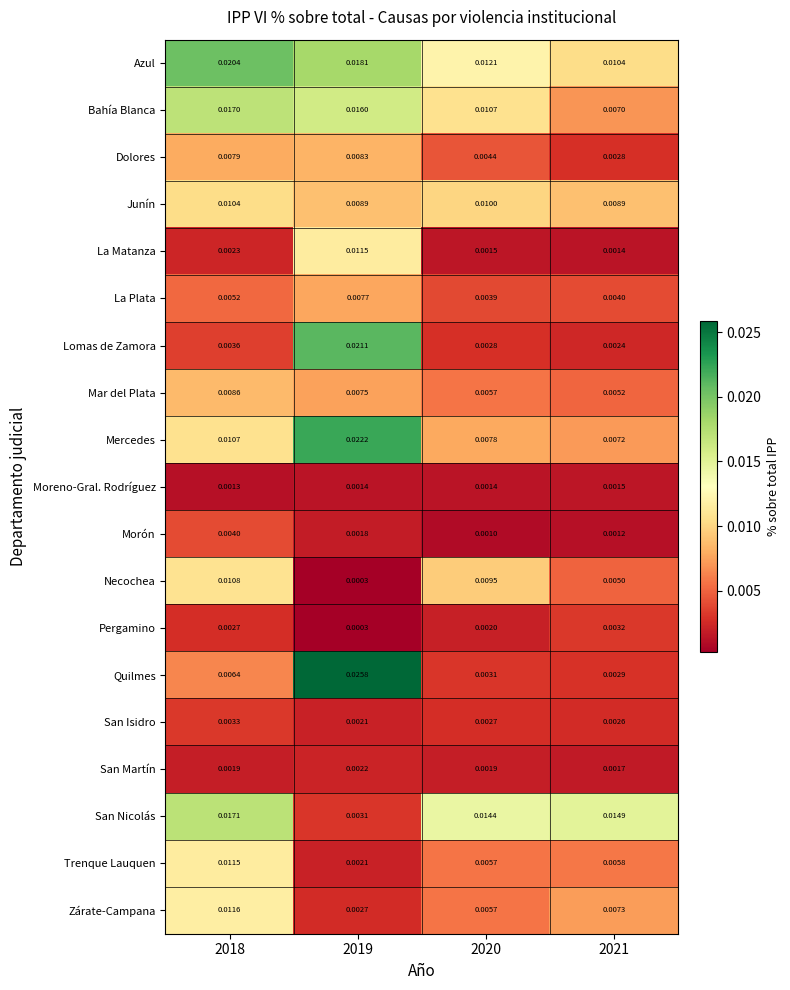

Which series has the widest spread of values?

Quilmes